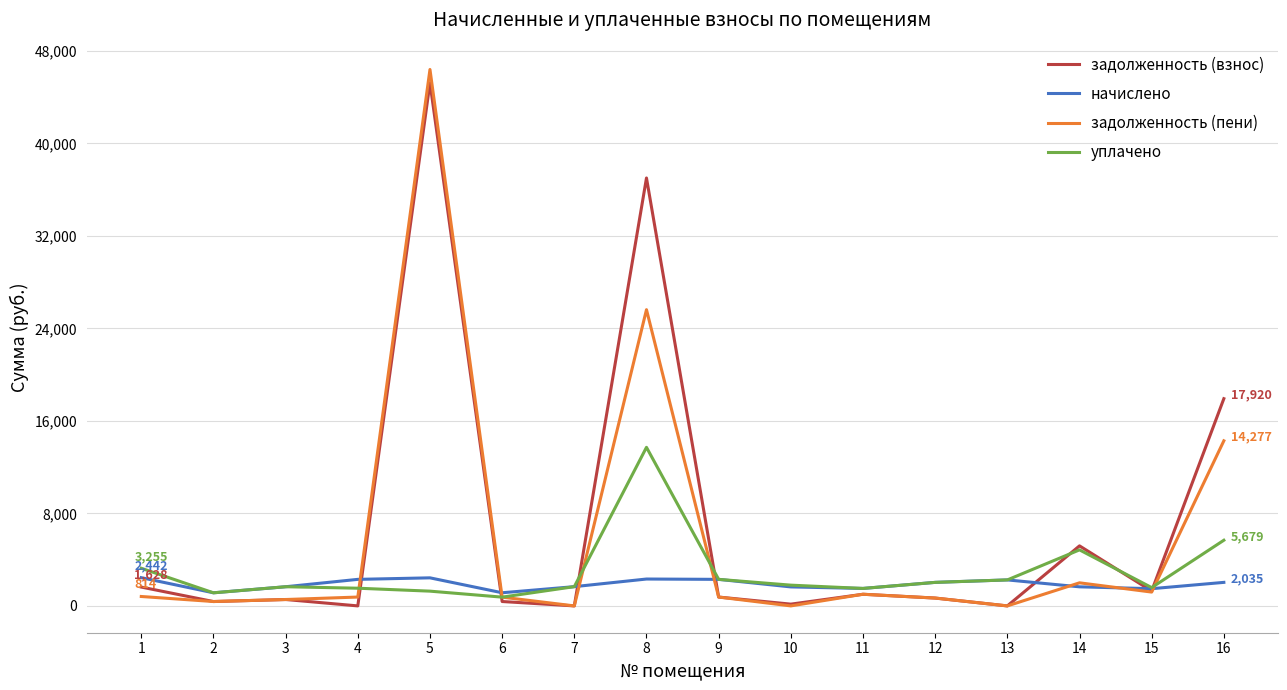

Does the chart display data point markers on the line(s)?

No